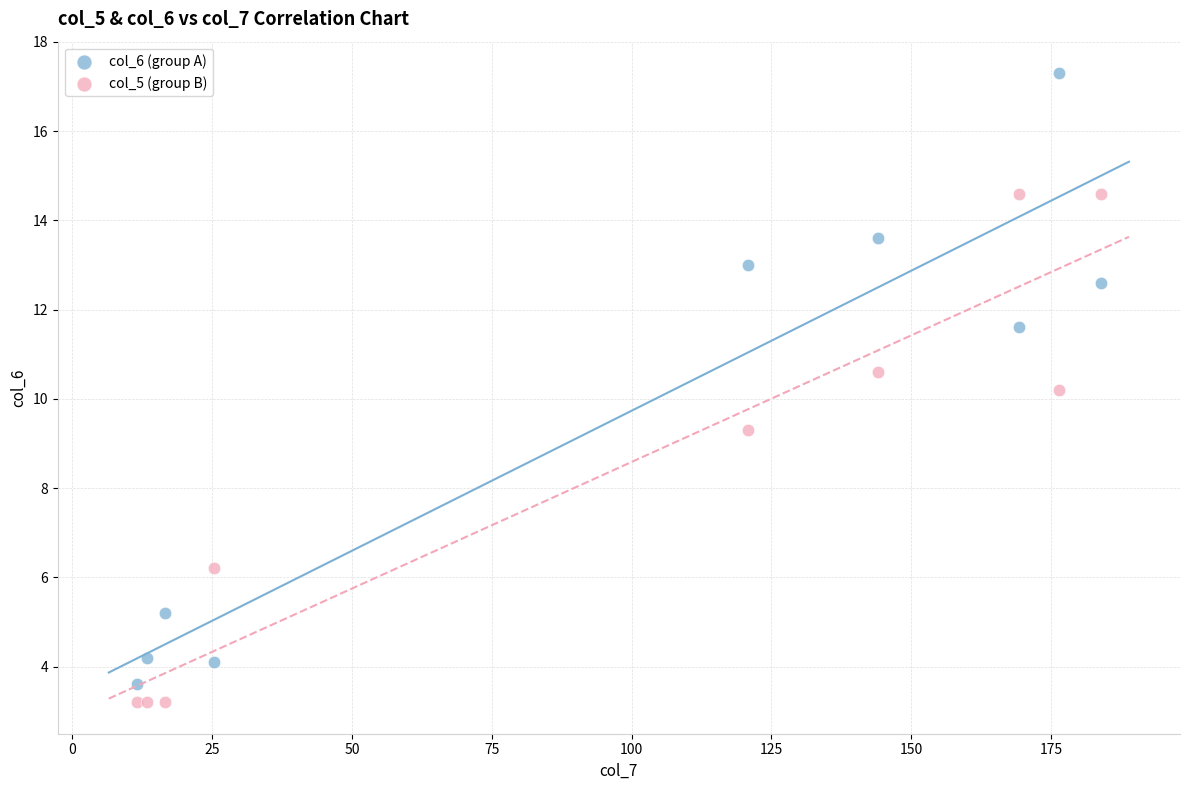

In the col_5 (group B) series, what Y value is closest to 8?

9.3